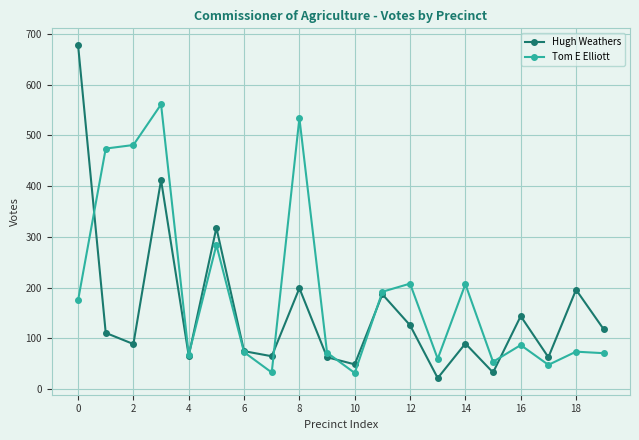

What is the maximum value for Hugh Weathers?

678